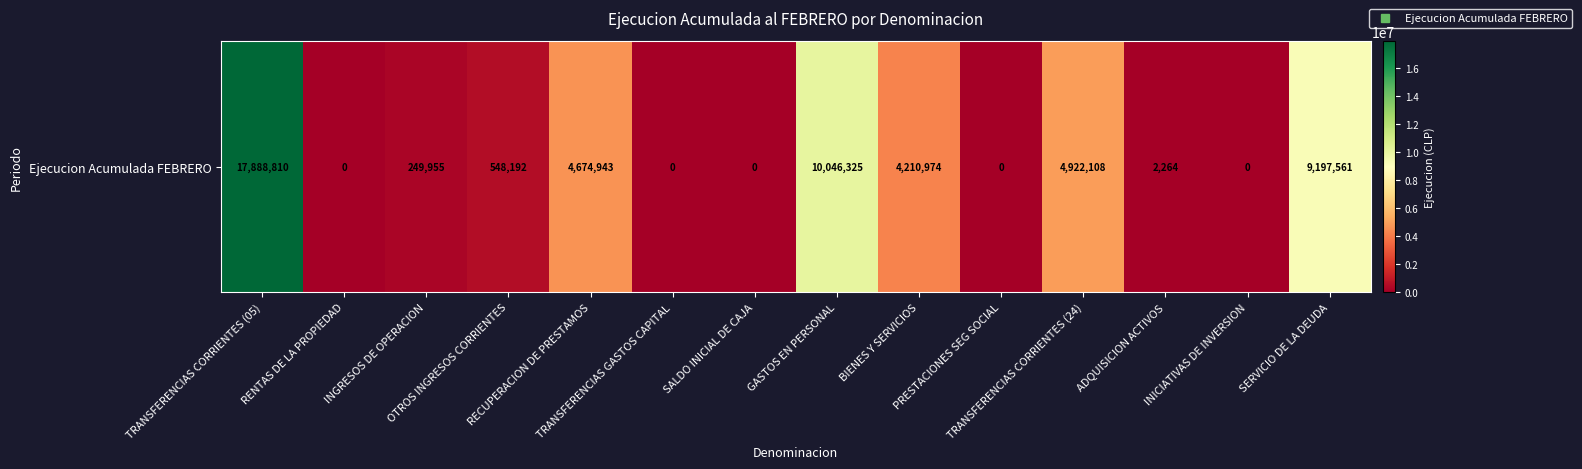

How many positive values are there?

9